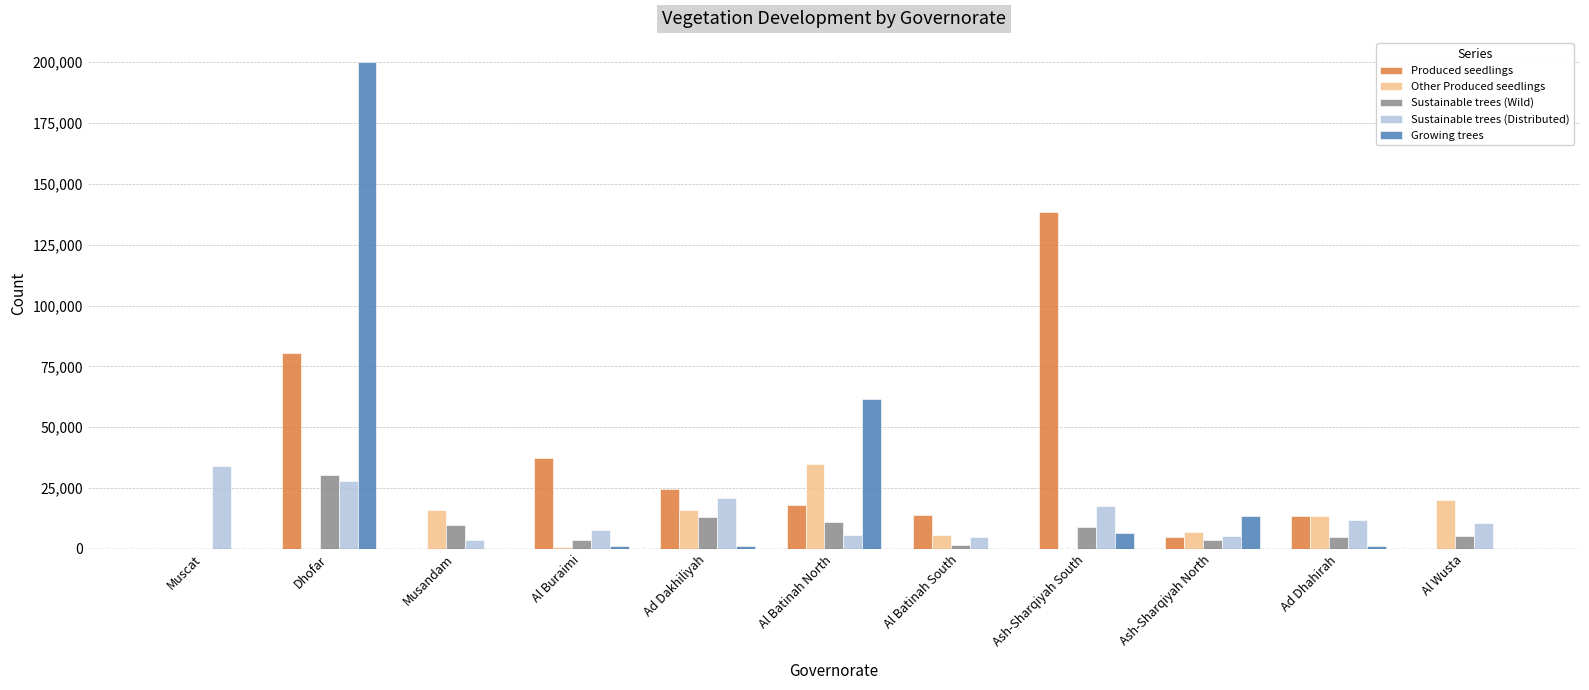

What is the greatest value displayed?

200000